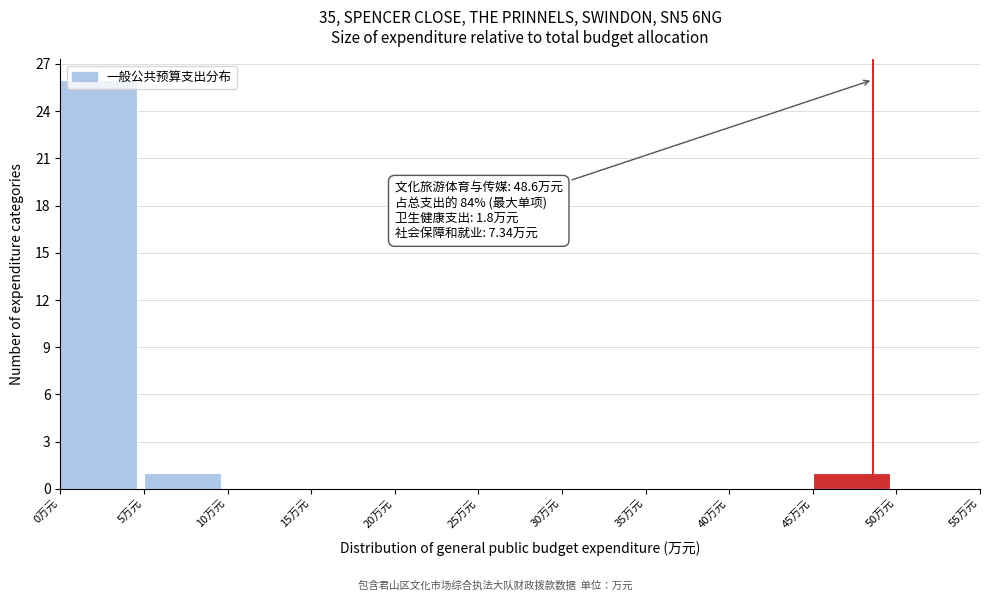

Over which range of the x-axis is the bar tallest?

0 to 5